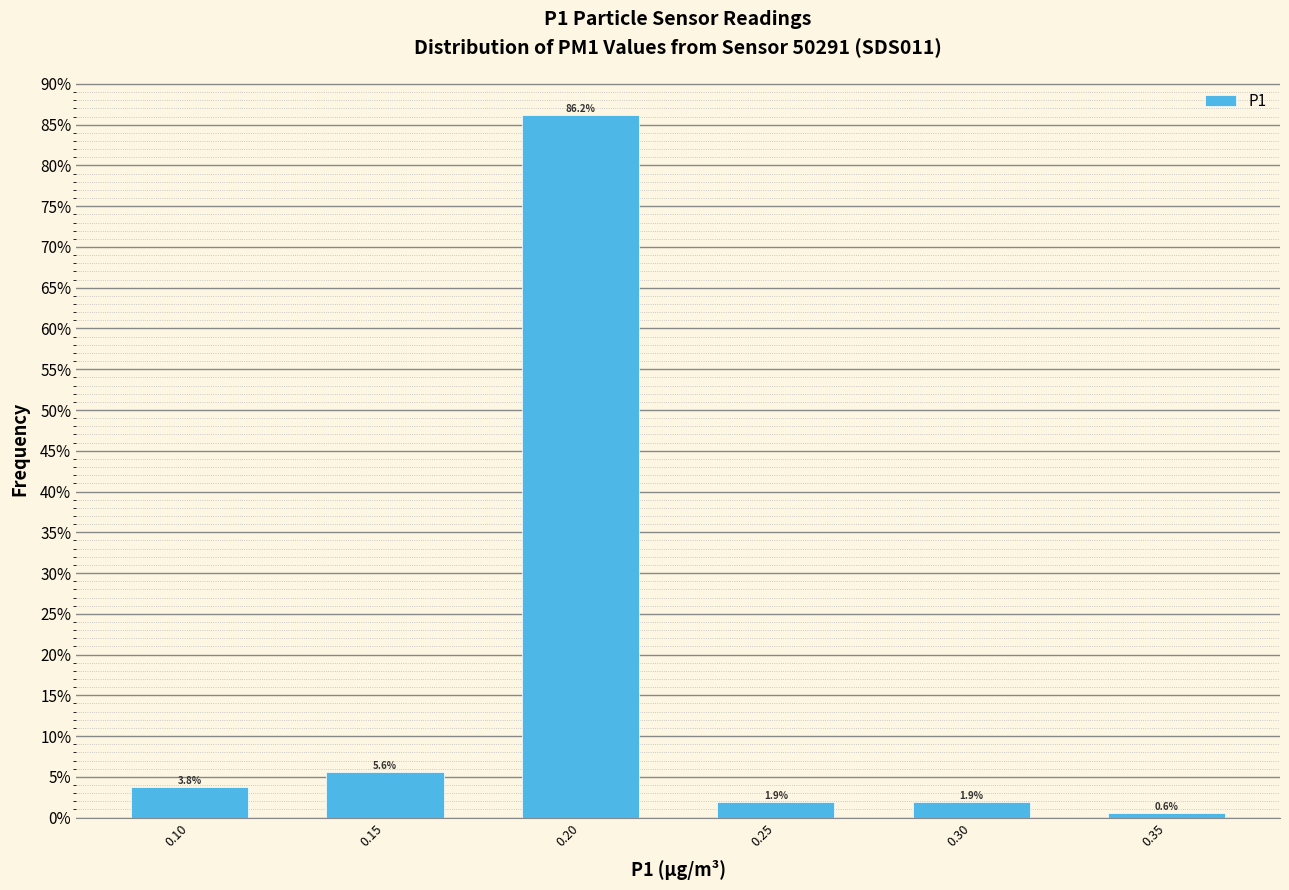

Reading left to right, list every bar in this chart as the range it spans on the x-axis followed by its height.

0.075 to 0.125: 3.8
0.125 to 0.175: 5.6
0.175 to 0.225: 86.2
0.225 to 0.275: 1.9
0.275 to 0.325: 1.9
0.325 to 0.375: 0.6